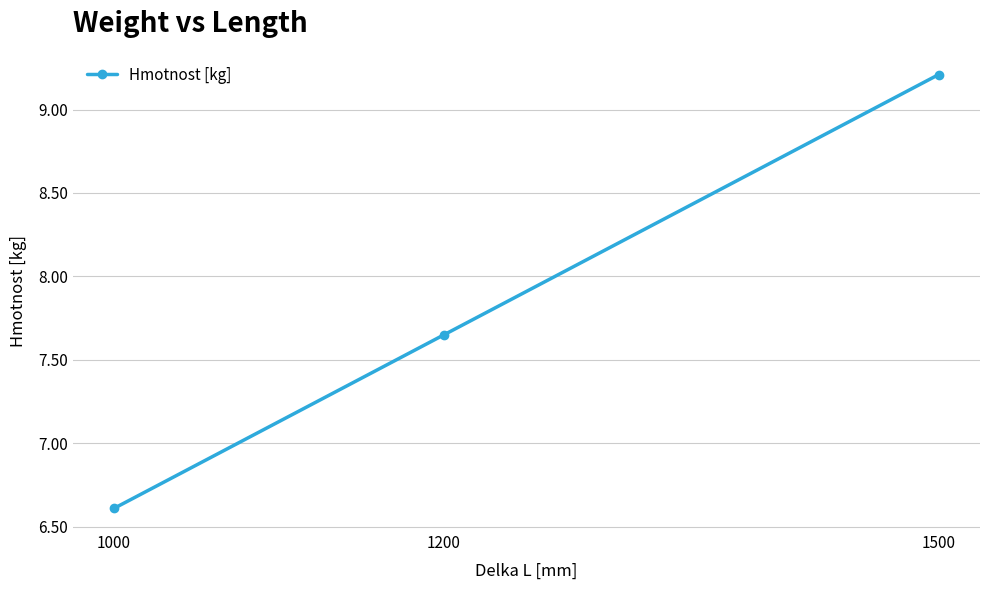

How many categories are shown in the chart?

3